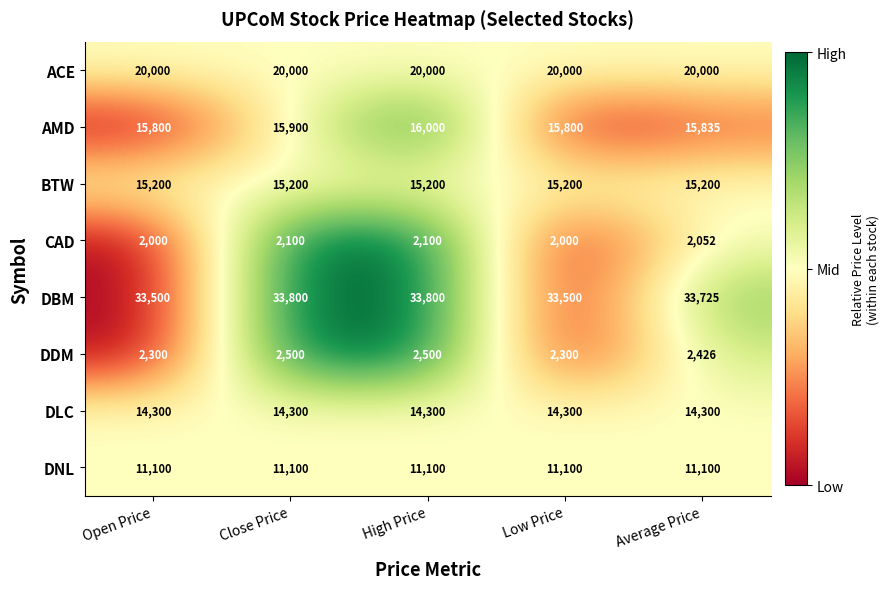

What is the minimum value for CAD?

2000